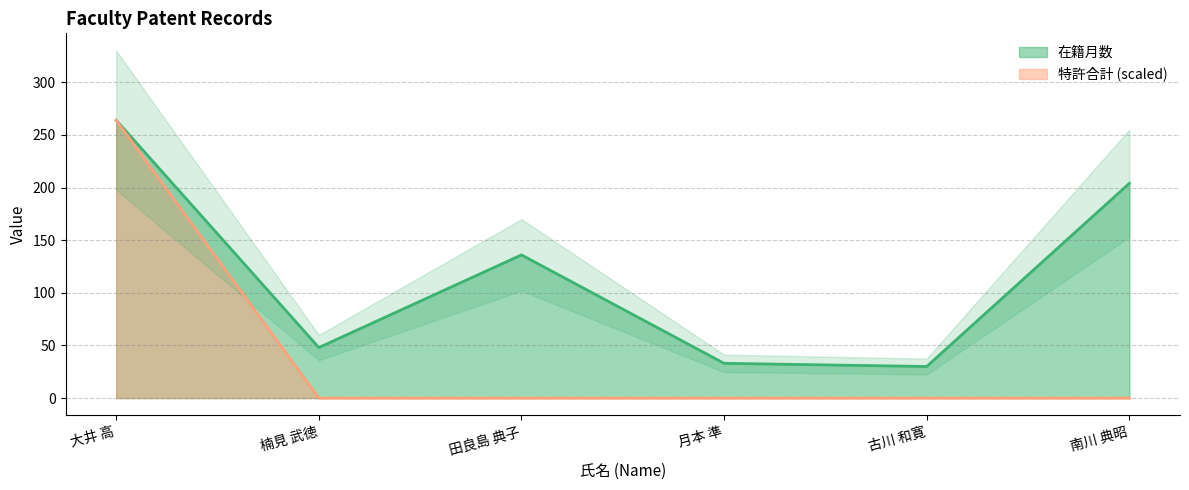

How many lines are shown in the chart?

2